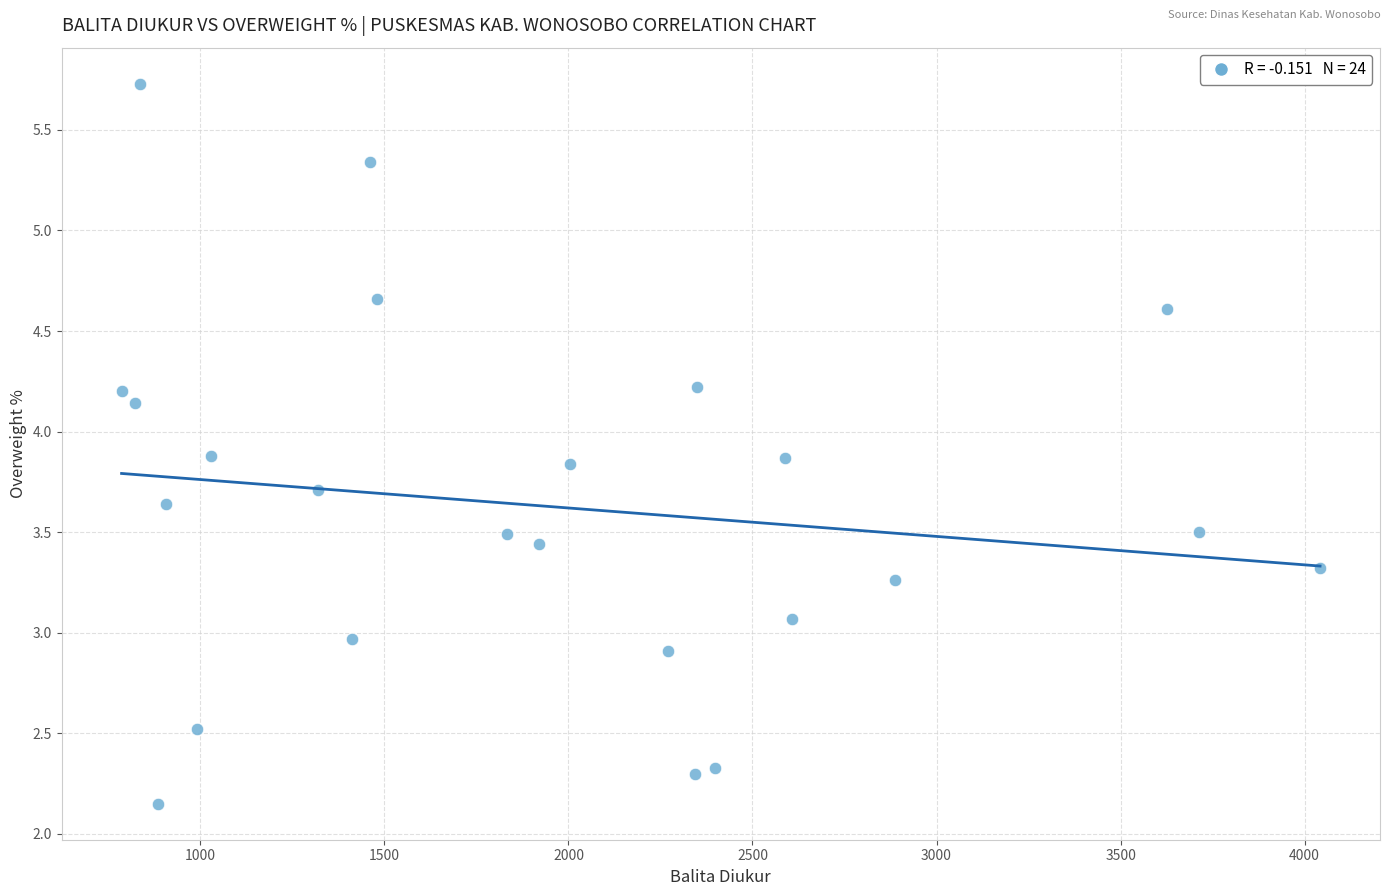

What is the range of X values (max minus min)?

3256.0